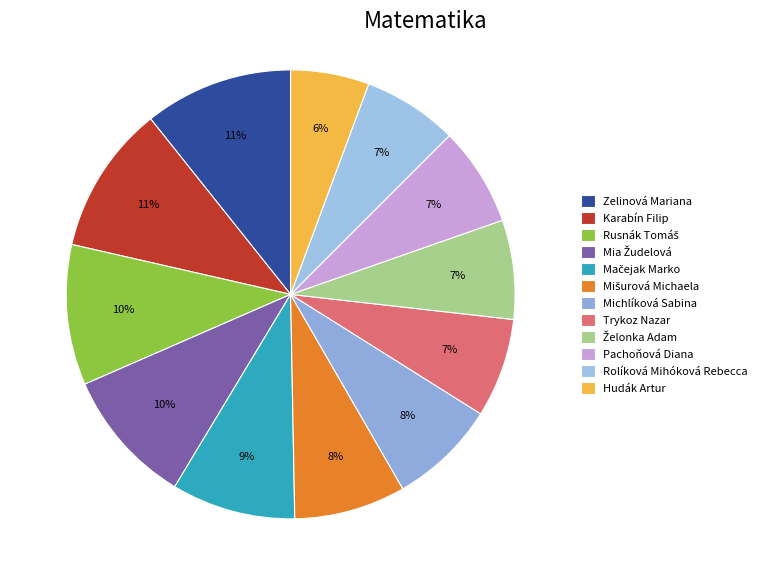

Does Mia Žudelová represent more than half of the total?

No